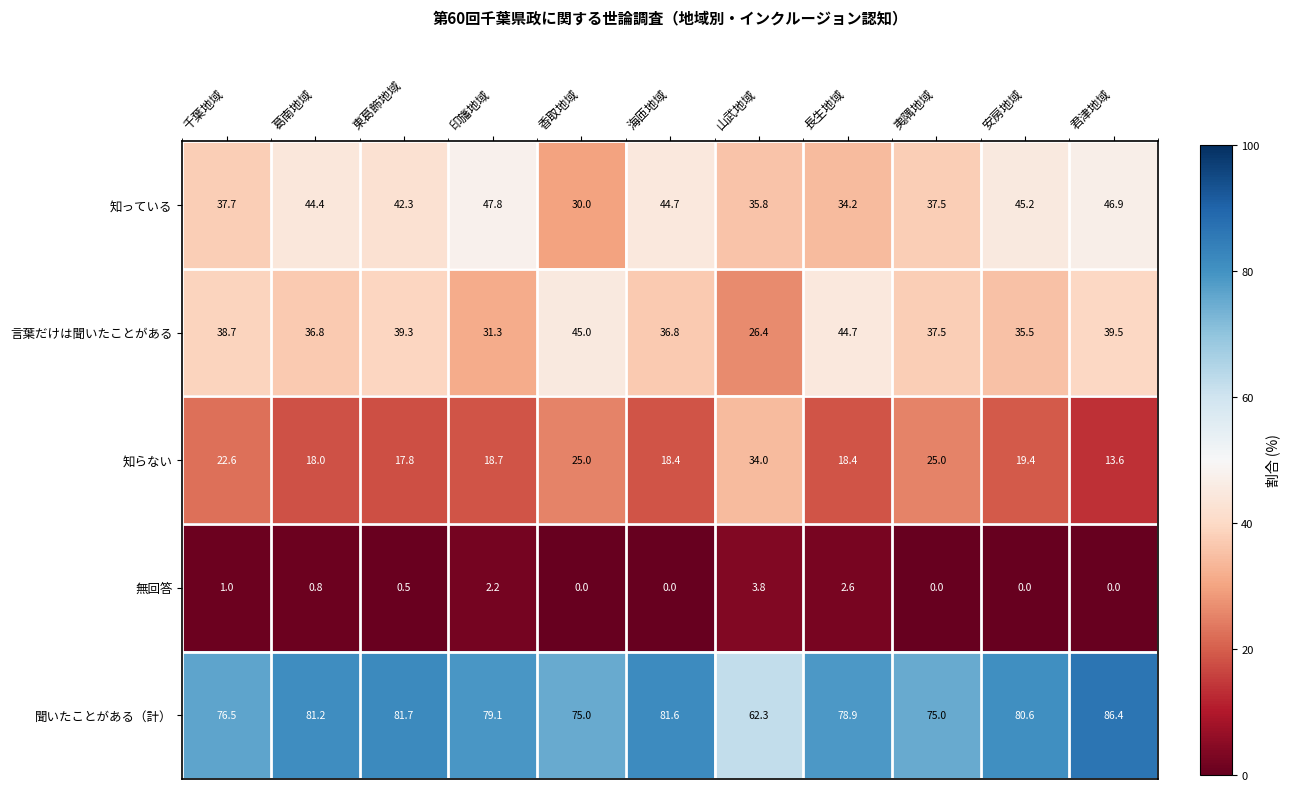

What is the maximum value for 知らない?

34.0